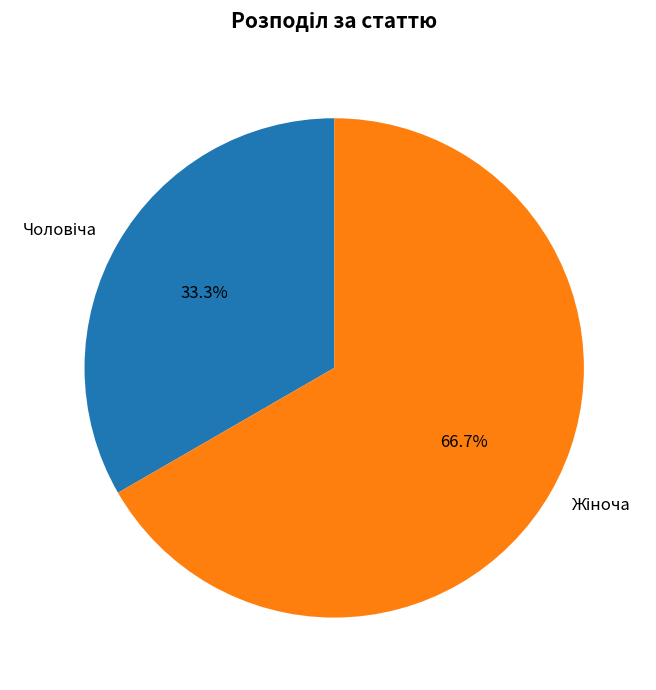

How many segments does this pie chart have?

2